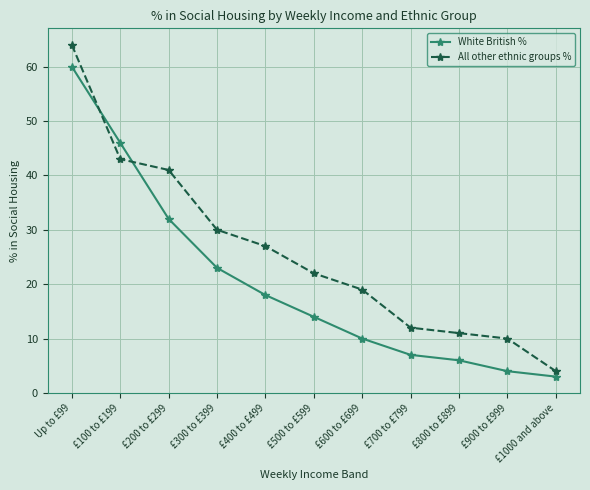

List the labels in order of White British % value, smallest first.

£1000 and above, £900 to £999, £800 to £899, £700 to £799, £600 to £699, £500 to £599, £400 to £499, £300 to £399, £200 to £299, £100 to £199, Up to £99